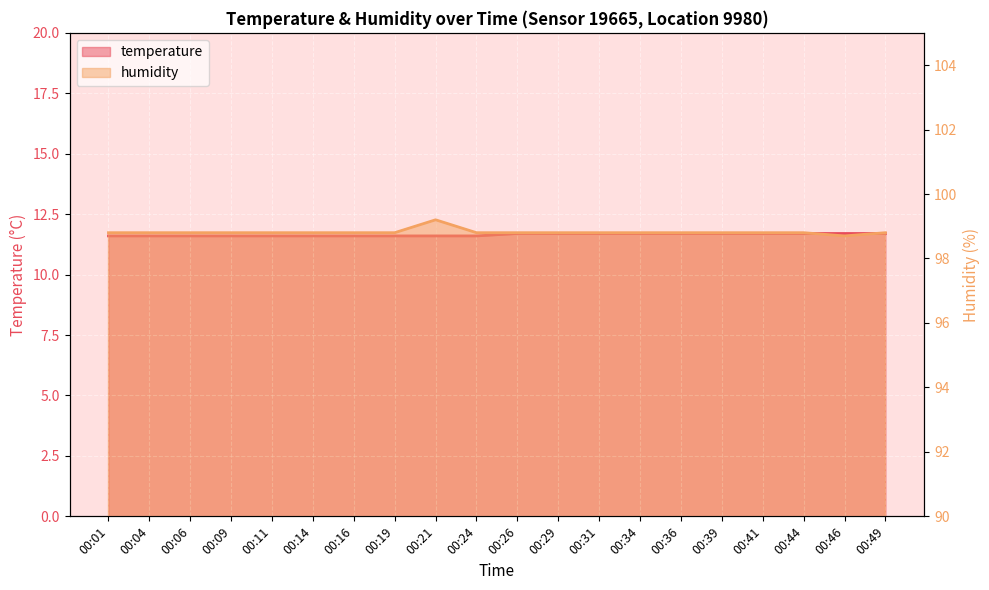

Reading left to right, what are all the values shown in this chart?

temperature: 11.6	11.6	11.6	11.6	11.6	11.6	11.6	11.6	11.6	11.6	11.7	11.7	11.7	11.7	11.7	11.7	11.7	11.7	11.7	11.7
humidity: 98.8	98.8	98.8	98.8	98.8	98.8	98.8	98.8	99.2	98.8	98.8	98.8	98.8	98.8	98.8	98.8	98.8	98.8	98.7	98.8